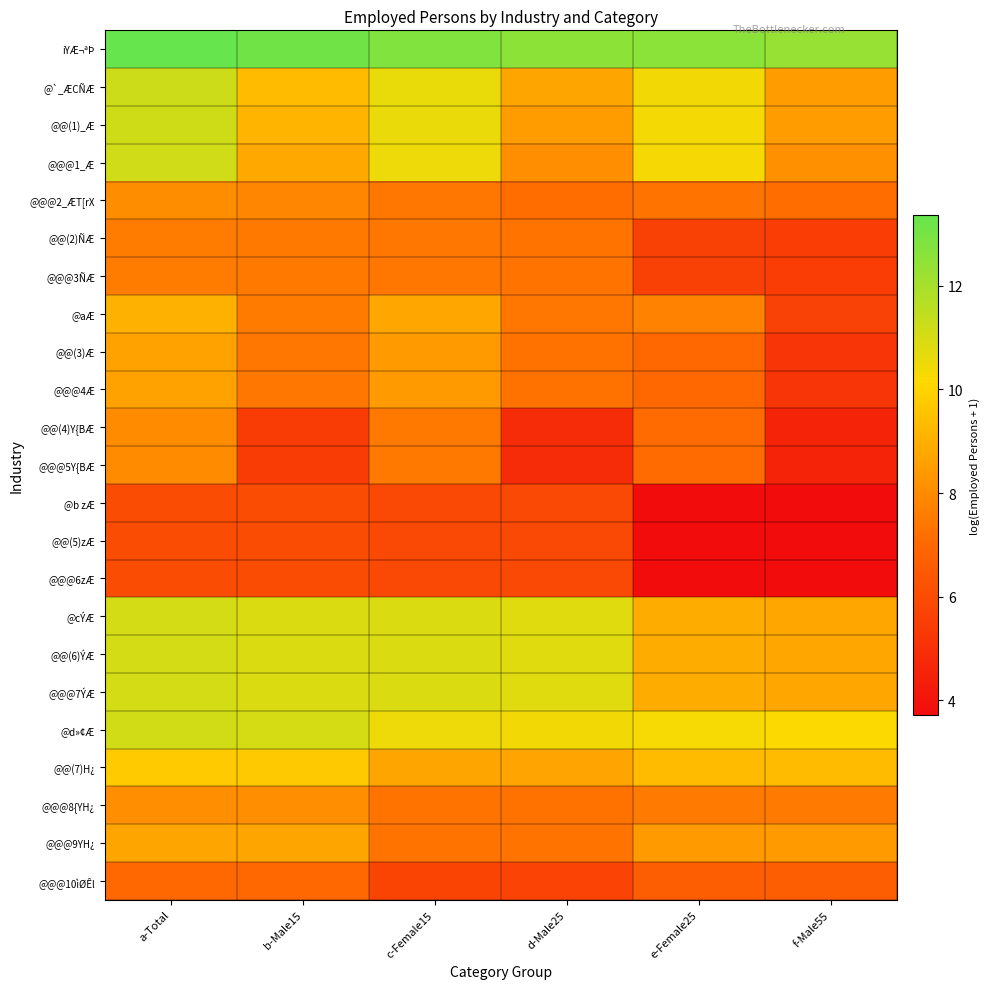

What is the spread (max minus min) of values at b-Male15?

7.7